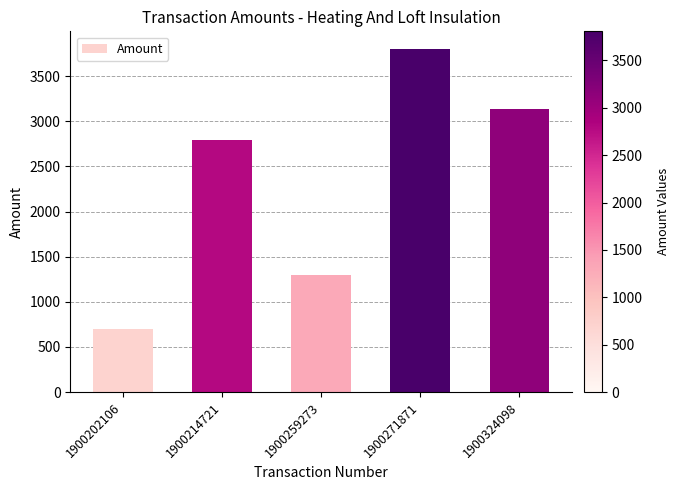

How many categories are shown in the chart?

5